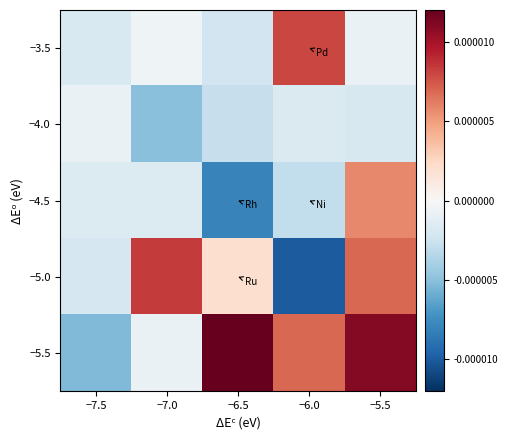

Reading right to left, what are all the values shown in this chart?

−3.5: −5.5=-0.0	−6.0=0.0	−6.5=-0.0	−7.0=-0.0	−7.5=-0.0
−4.0: −5.5=-0.0	−6.0=-0.0	−6.5=-0.0	−7.0=-0.0	−7.5=-0.0
−4.5: −5.5=0.0	−6.0=-0.0	−6.5=-0.0	−7.0=-0.0	−7.5=-0.0
−5.0: −5.5=0.0	−6.0=-0.0	−6.5=0.0	−7.0=0.0	−7.5=-0.0
−5.5: −5.5=0.0	−6.0=0.0	−6.5=0.0	−7.0=-0.0	−7.5=-0.0